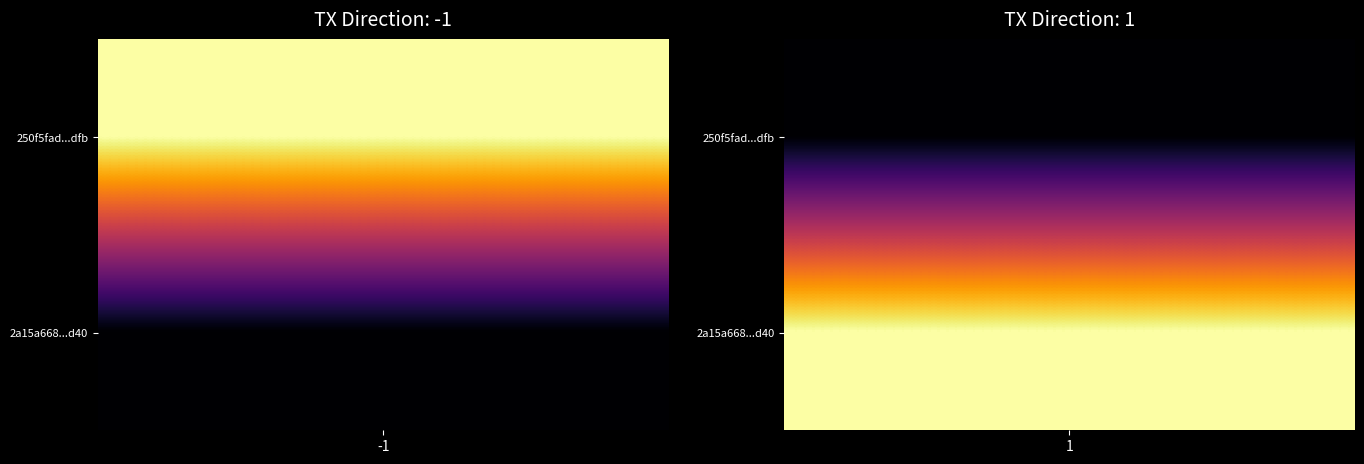

What is the difference between the highest and lowest values at direction_col?

2